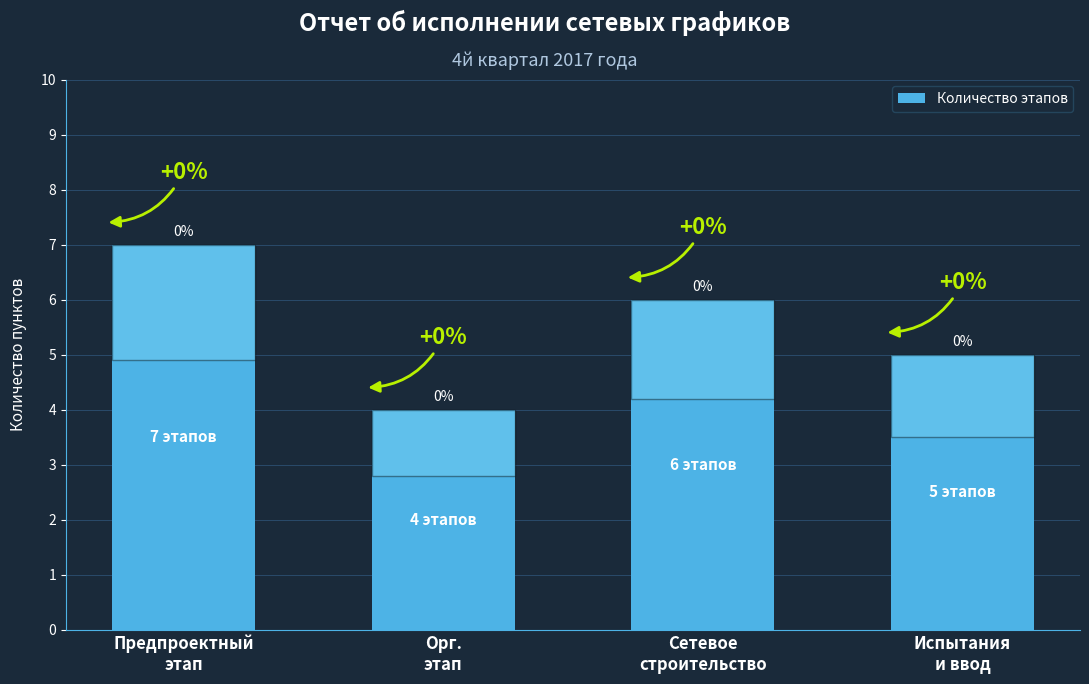

List the labels in order of value, largest first.

Предпроектный
этап, Сетевое
строительство, Испытания
и ввод, Орг.
этап